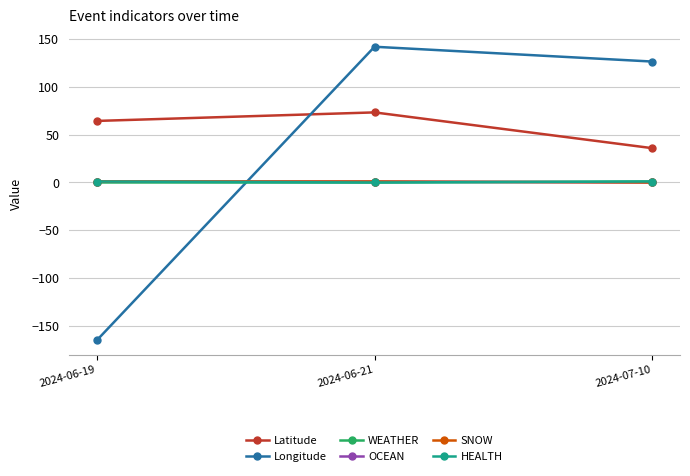

Reading left to right, extract all data points from this chart.

Latitude: 2024-06-19=64.5	2024-06-21=73.4	2024-07-10=36.0
Longitude: 2024-06-19=-165.4	2024-06-21=142.2	2024-07-10=126.7
WEATHER: 2024-06-19=0.0	2024-06-21=0.0	2024-07-10=1.0
OCEAN: 2024-06-19=1.0	2024-06-21=1.0	2024-07-10=0.0
SNOW: 2024-06-19=1.0	2024-06-21=1.0	2024-07-10=0.0
HEALTH: 2024-06-19=1.0	2024-06-21=0.0	2024-07-10=1.0